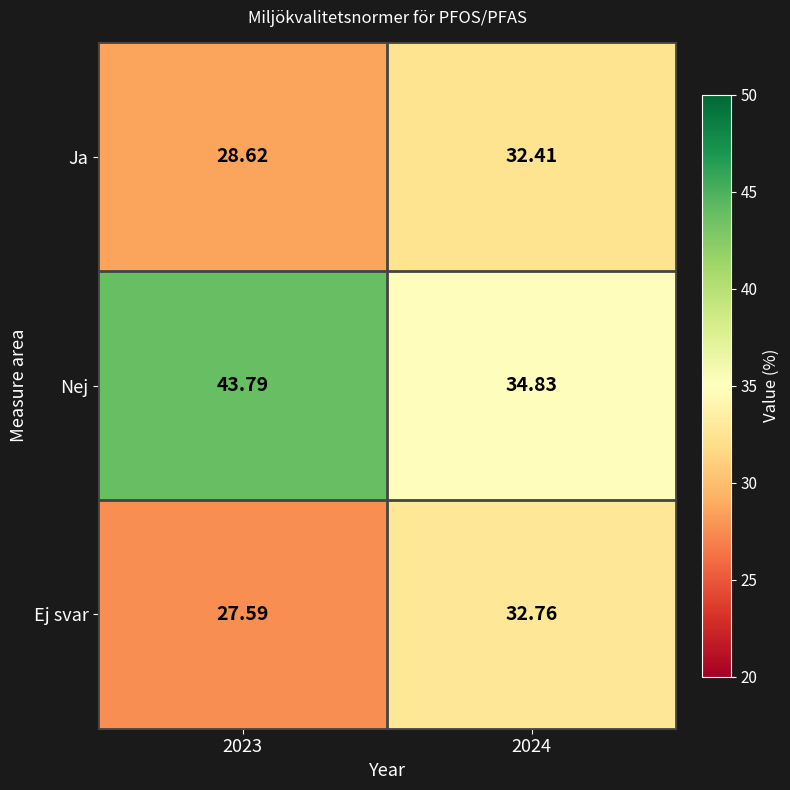

Is the value of Nej at 2024 greater than the value of Ej svar at 2023?

Yes